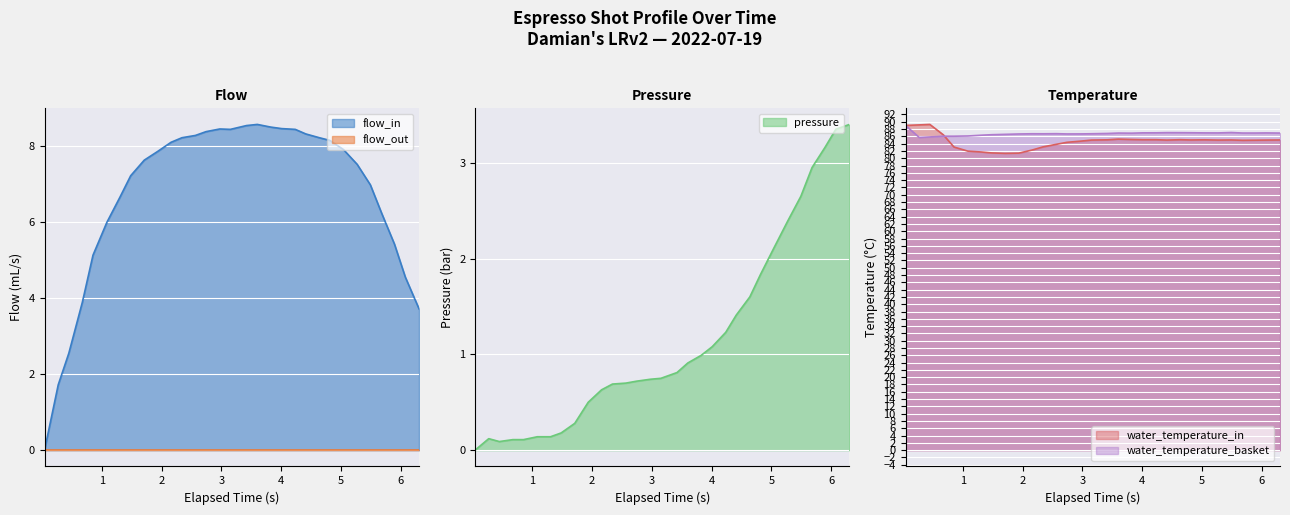

Is the value of flow_in at 1.306 greater than the value of pressure at 5.27?

Yes